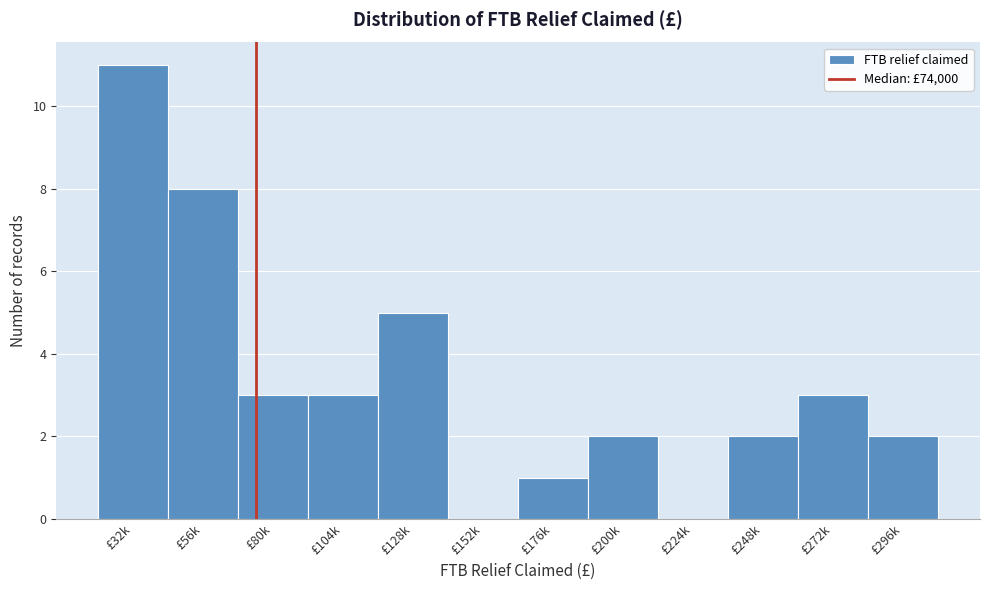

Reading left to right, transcribe all the data shown in this chart.

£32k=11	£56k=8	£80k=3	£104k=3	£128k=5	£152k=0	£176k=1	£200k=2	£224k=0	£248k=2	£272k=3	£296k=2